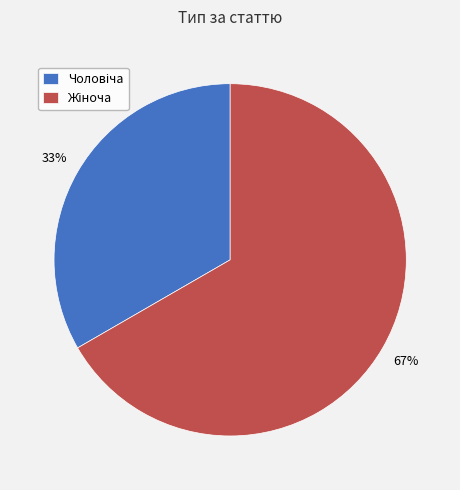

Does any single category account for the majority?

Yes